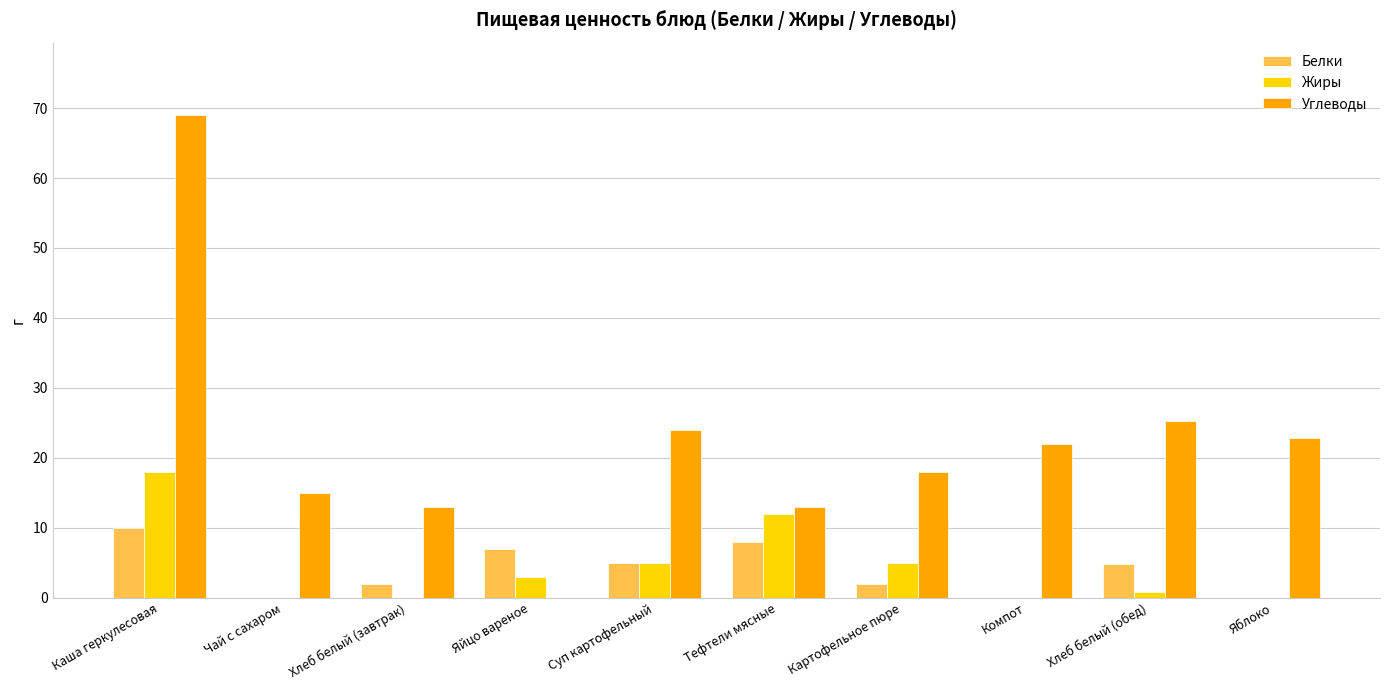

Is it true that Углеводы equals 15.0 at Чай с сахаром?

True